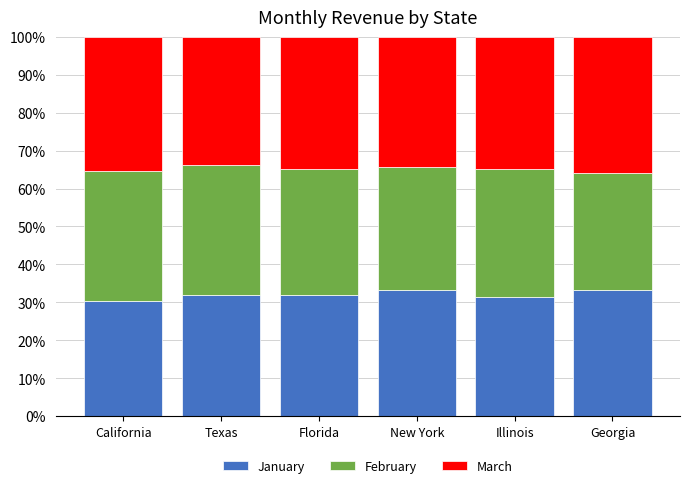

The January series shows 31.3 at Illinois. True or false?

True